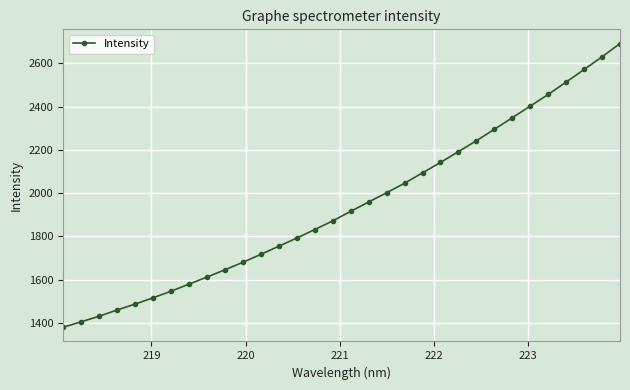

What is the smallest value displayed?

1379.6